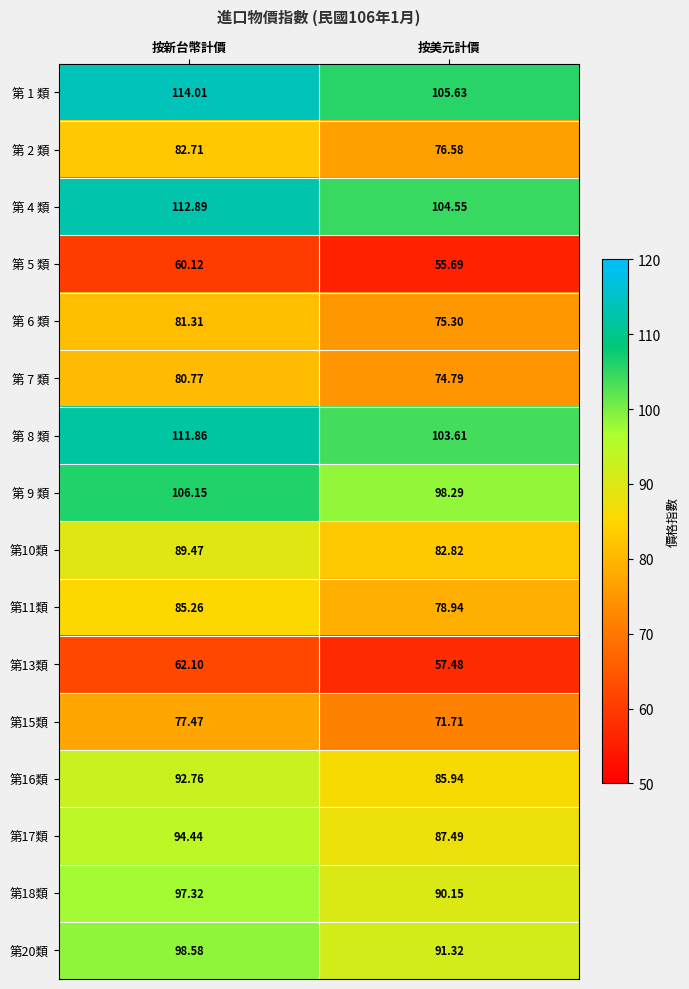

At which category is the sum across all series the highest?

按新台幣計價